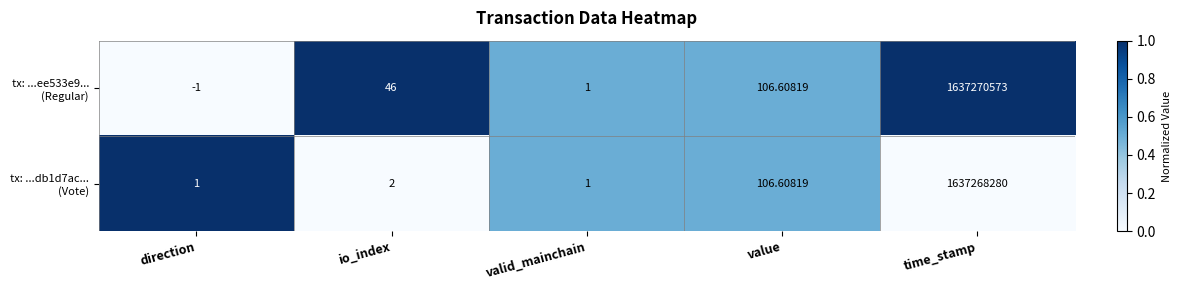

Which category has the lowest value across all series?

direction